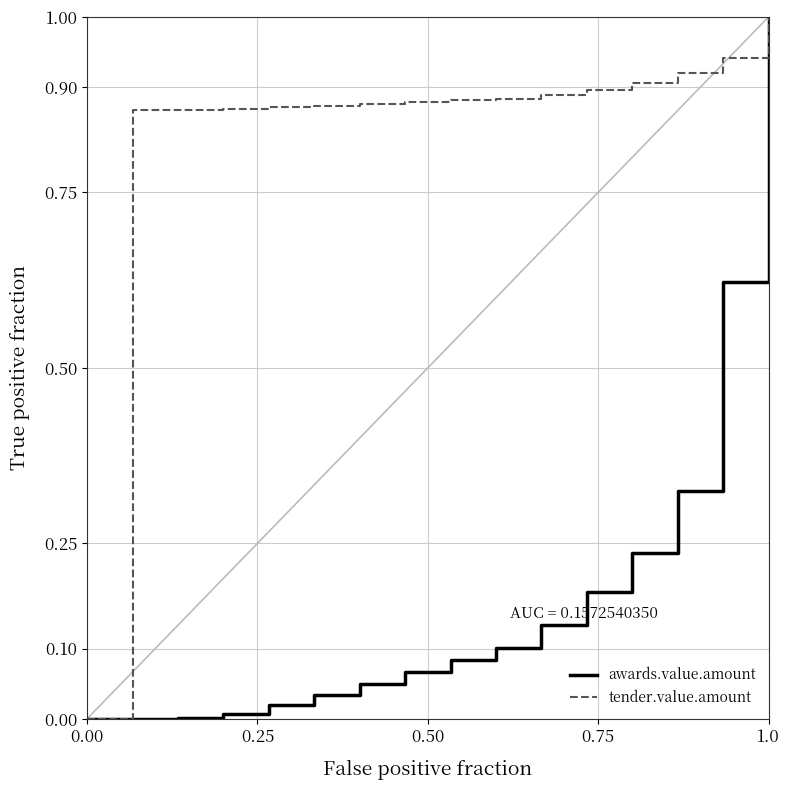

How many lines are shown in the chart?

2